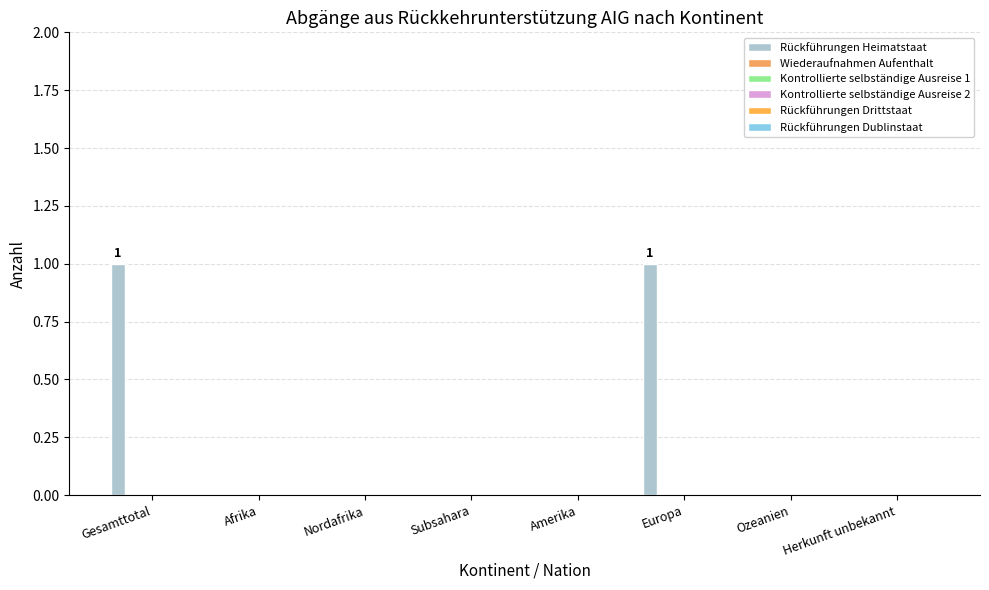

What is the label of the 8th bar from the right?

Gesamttotal